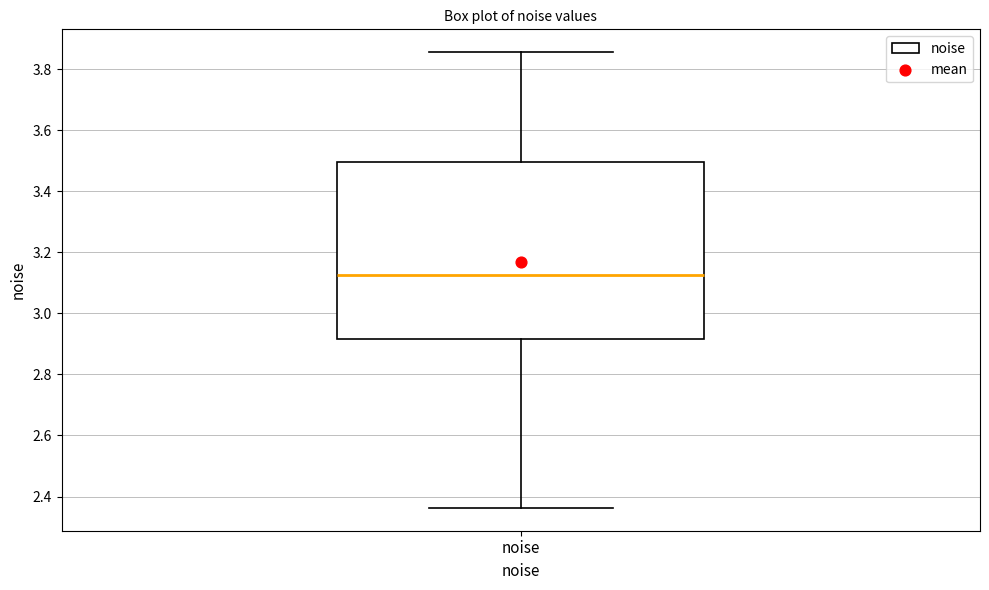

Read this box plot against the y-axis: the position of the median line, the range covered by the box, and the ends of both whiskers. The values are not printed on the chart, so give them approximately, as read against the axis.

median 3.12, box 2.92 to 3.50, whiskers 2.36 to 3.86